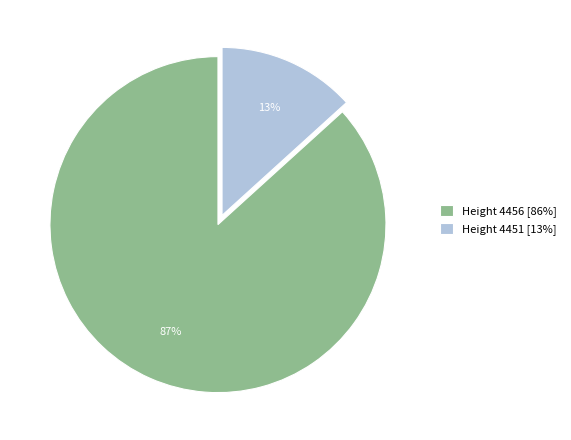

Between Height 4456 [86%] and Height 4451 [13%], which is larger?

Height 4456 [86%]